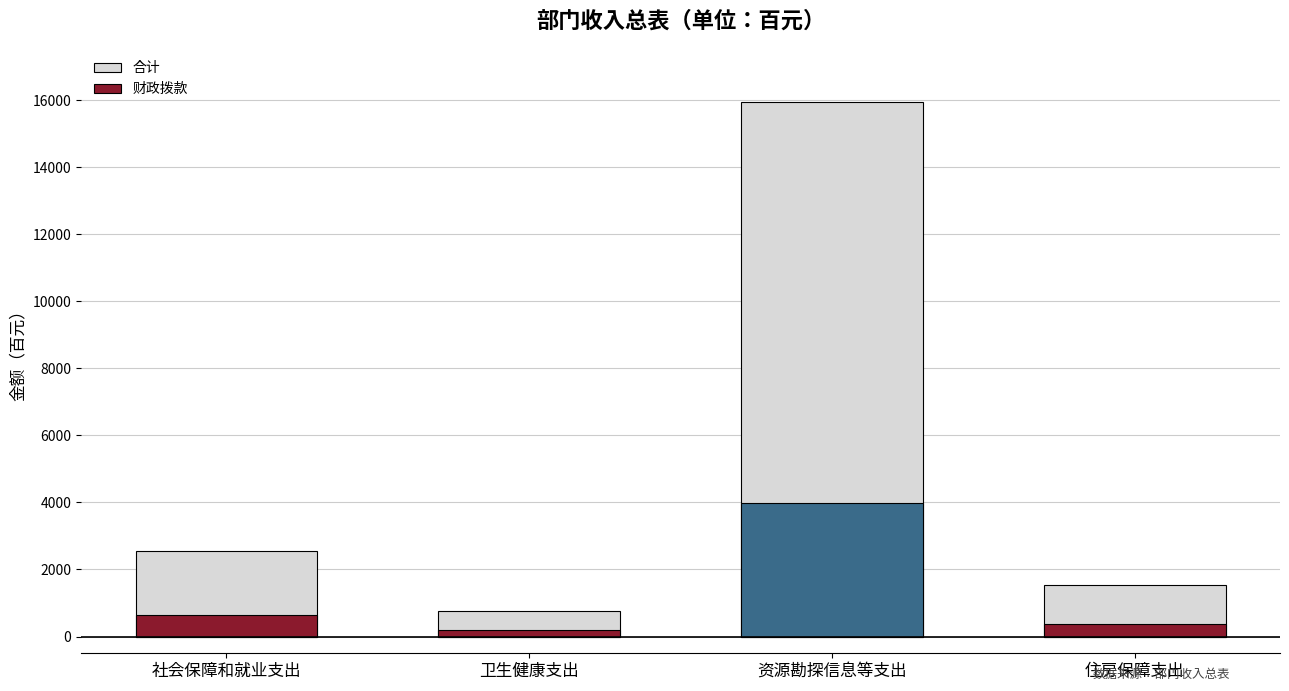

What is the lowest value of the 合计 series?

748